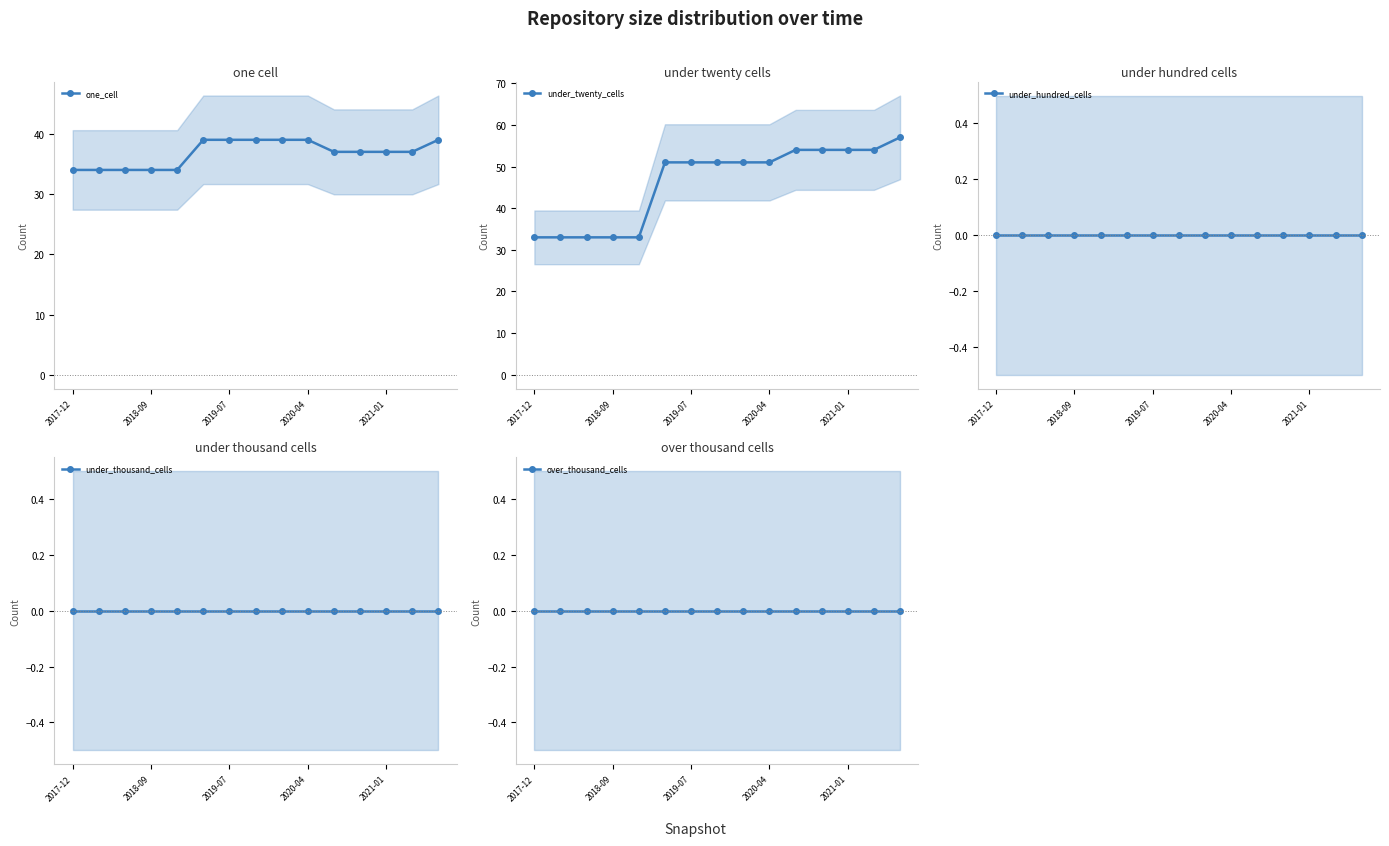

What position from the right is 10?

5